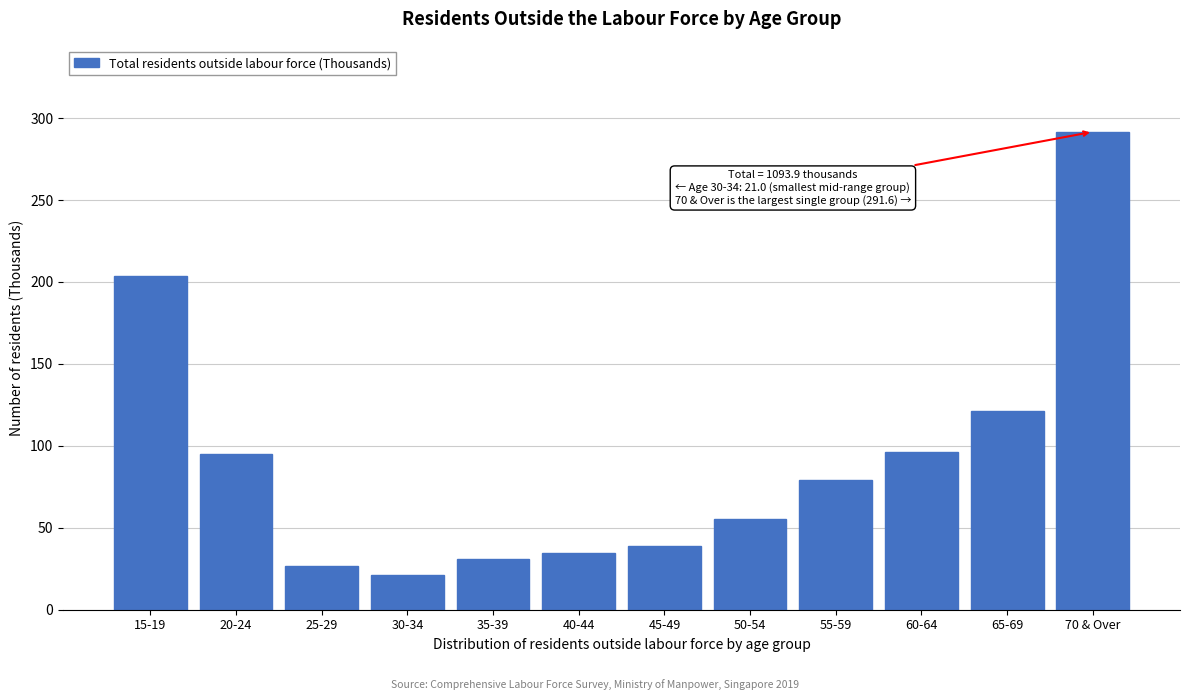

What is the change in value from 30-34 to 65-69?

+100.2